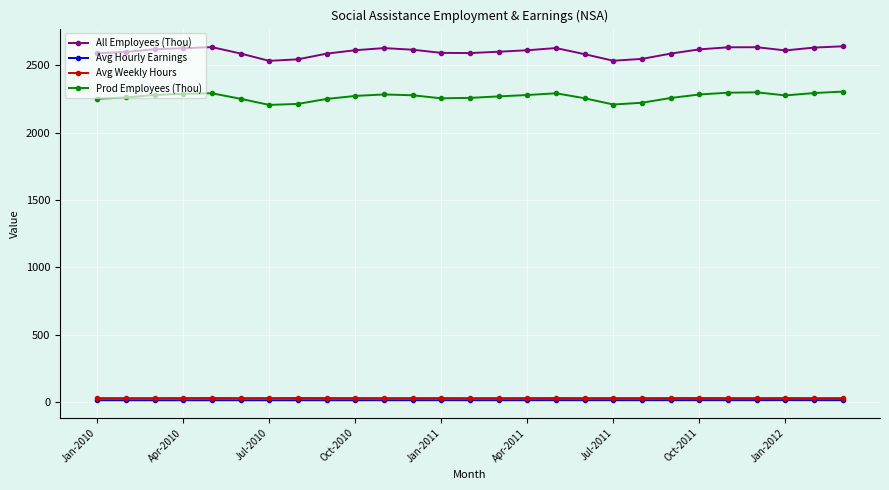

True or false: Avg Weekly Hours and Avg Hourly Earnings cross at least once.

False